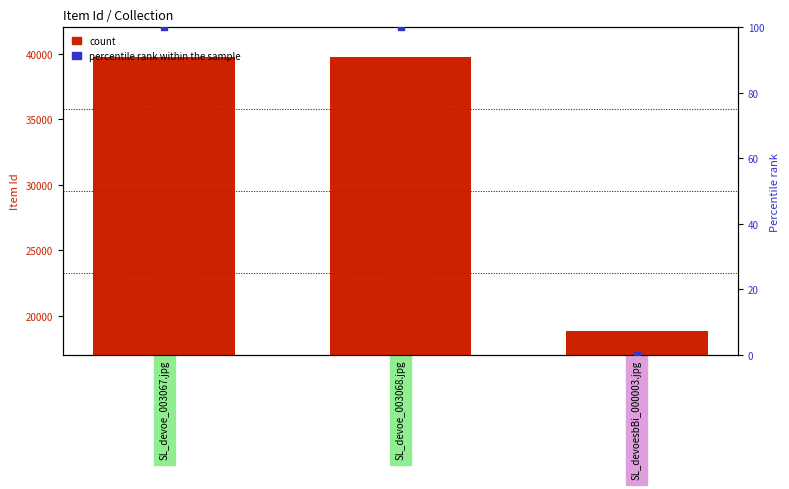

Is the value of count at SL_devoesbBi_000003.jpg greater than the value of percentile rank within the sample at SL_devoe_003067.jpg?

Yes